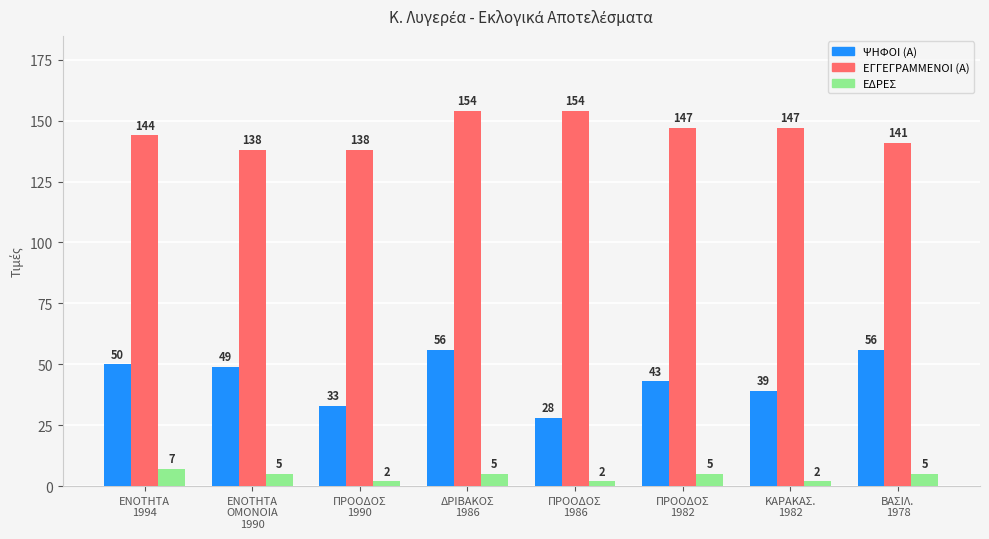

Which series has the largest range (max minus min)?

ΨΗΦΟΙ (Α)